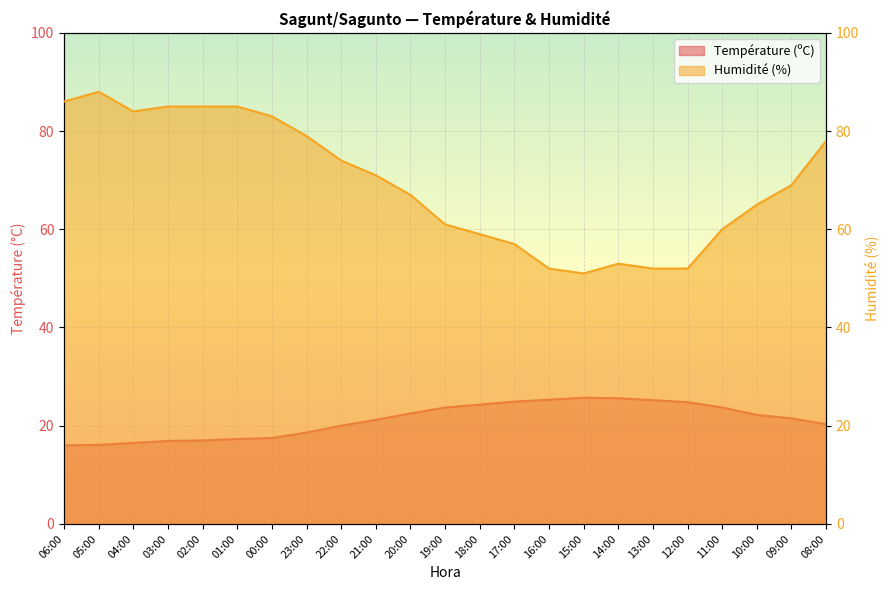

Reading left to right, what are all the values shown in this chart?

Température (ºC): 16.0	16.1	16.5	16.9	17.0	17.3	17.5	18.6	20.0	21.2	22.5	23.7	24.3	24.9	25.3	25.7	25.6	25.2	24.8	23.7	22.2	21.5	20.3
Humidité (%): 86.0	88.0	84.0	85.0	85.0	85.0	83.0	79.0	74.0	71.0	67.0	61.0	59.0	57.0	52.0	51.0	53.0	52.0	52.0	60.0	65.0	69.0	78.0